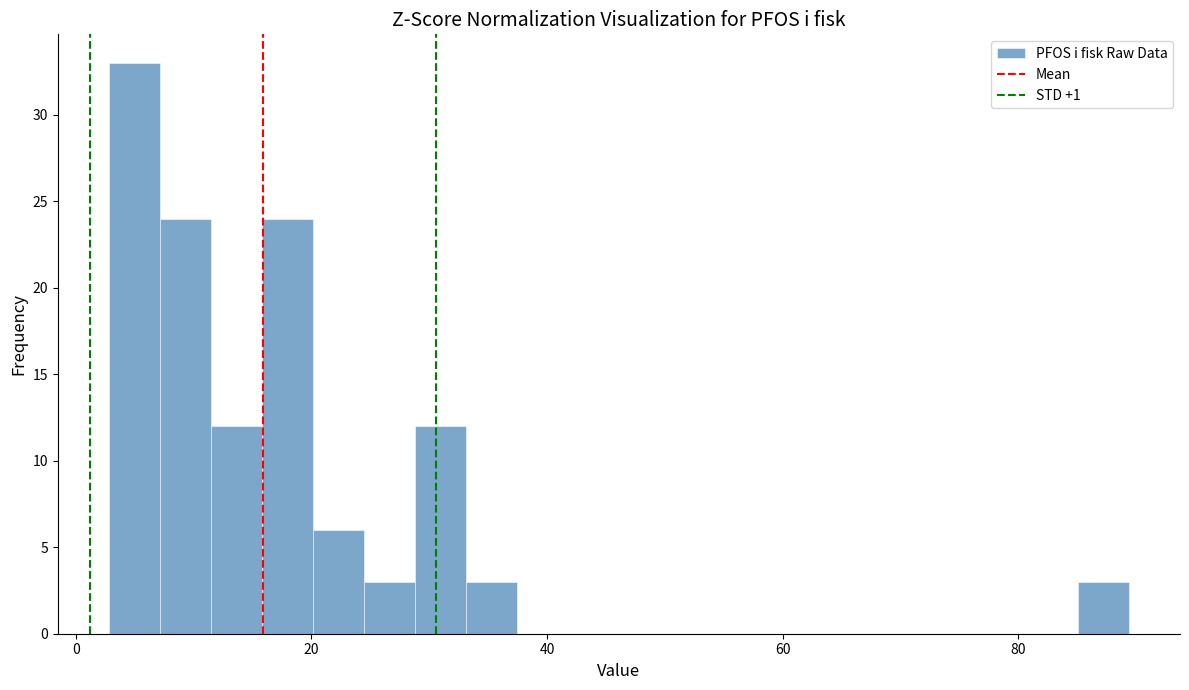

Around what value on the x-axis is the tallest bar? Give the approximate position of its centre, as read against the axis.

4